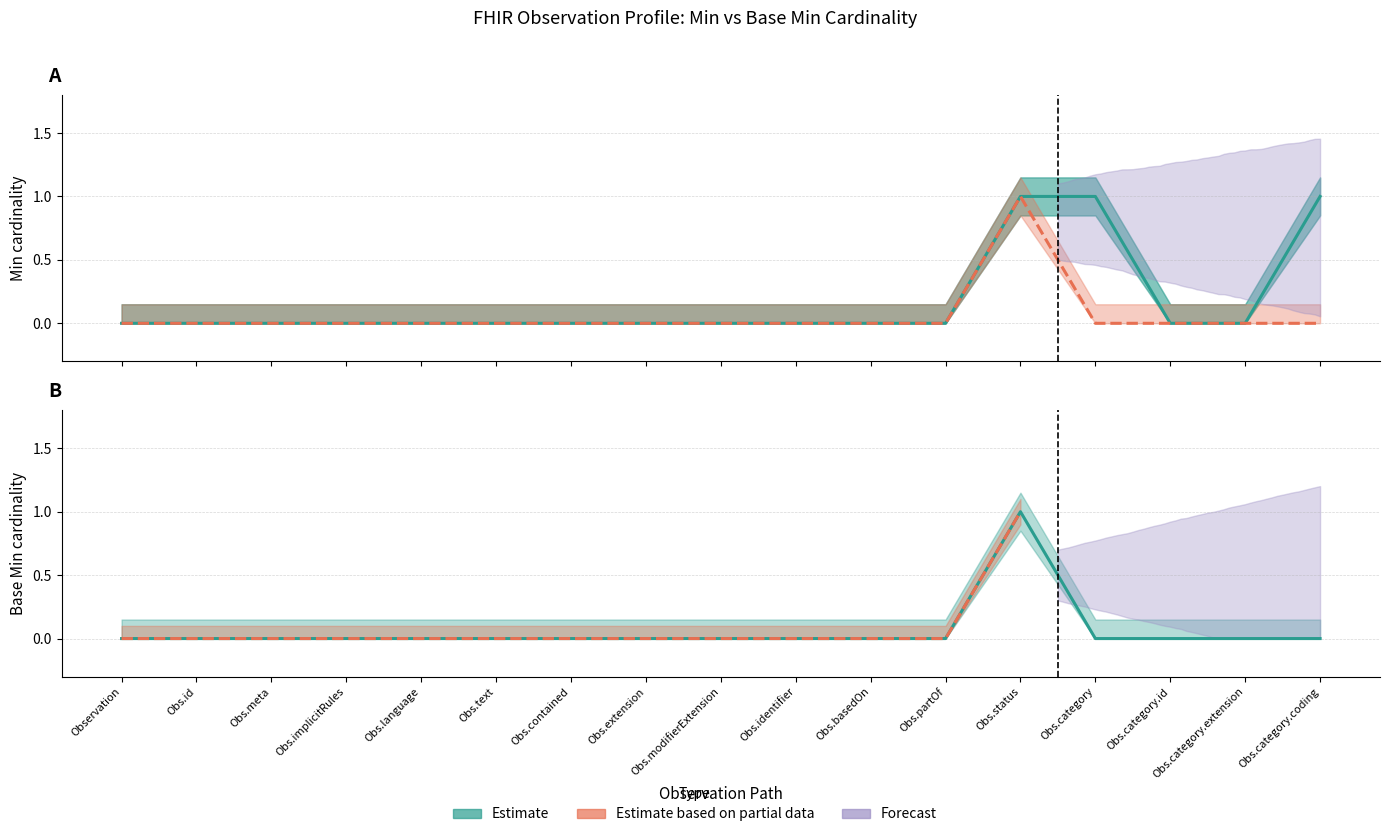

What position from the right is Obs.meta?

15